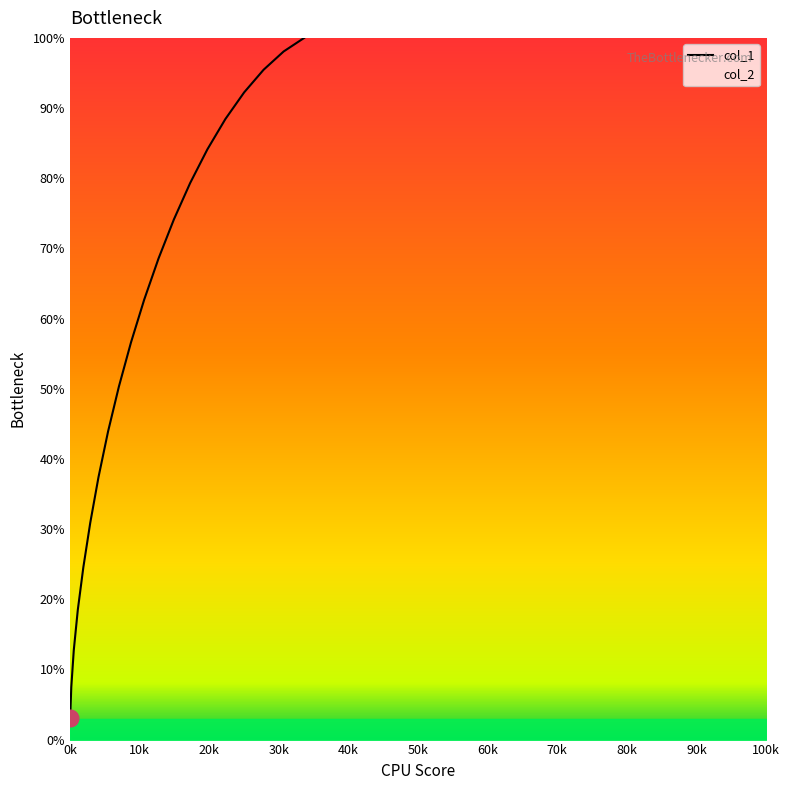

What is the smallest value displayed?

3.1